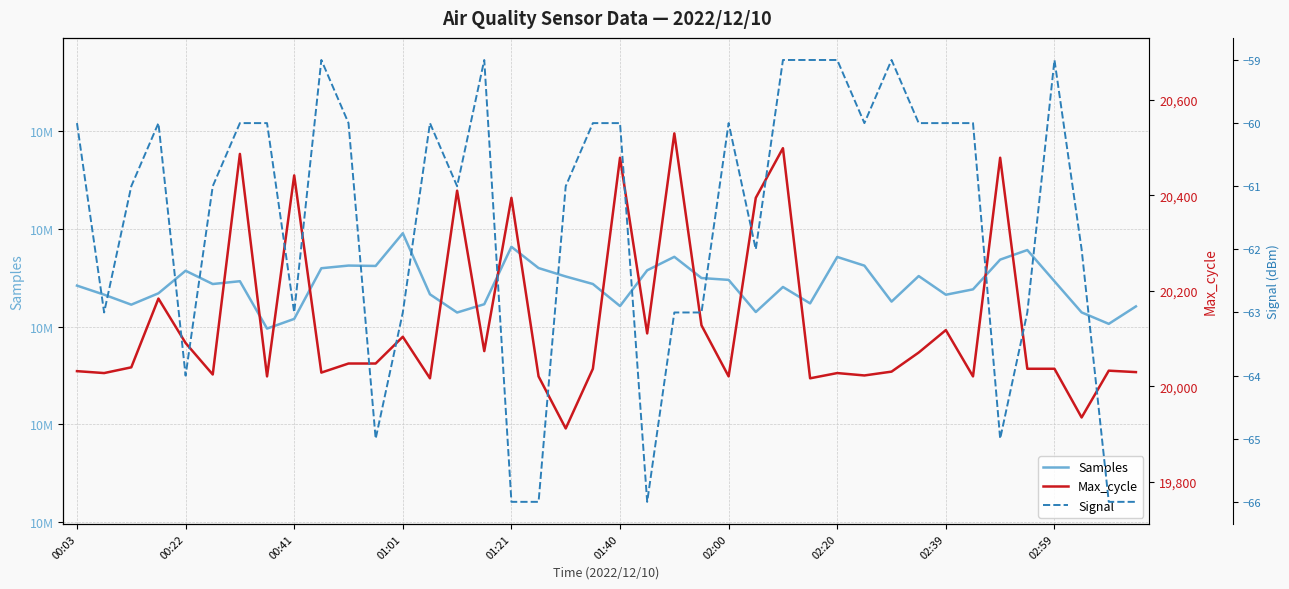

What is the approximate value of Max_cycle at 02:20, to the nearest 50?

20000